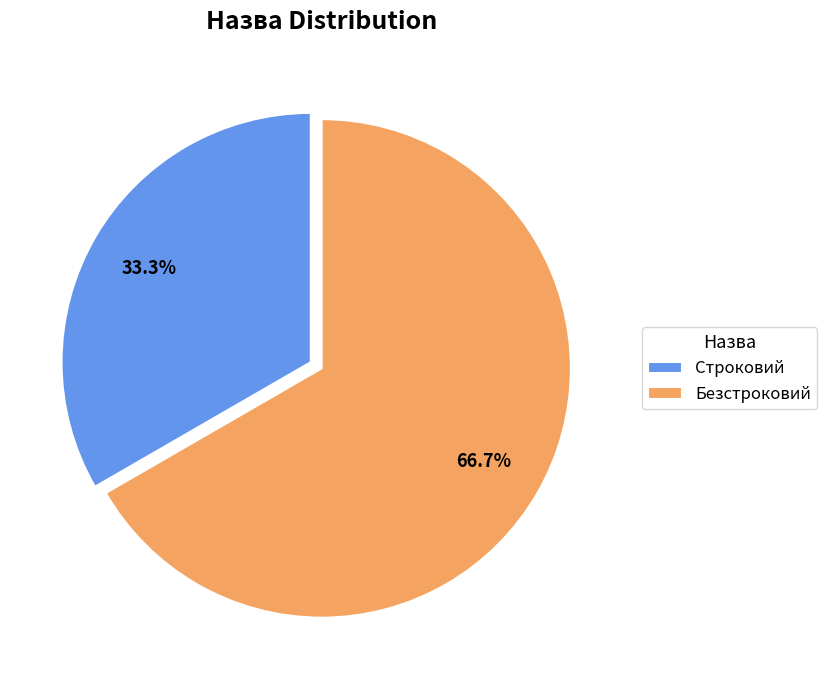

The Строковий slice represents 33% of the pie. True or false?

True